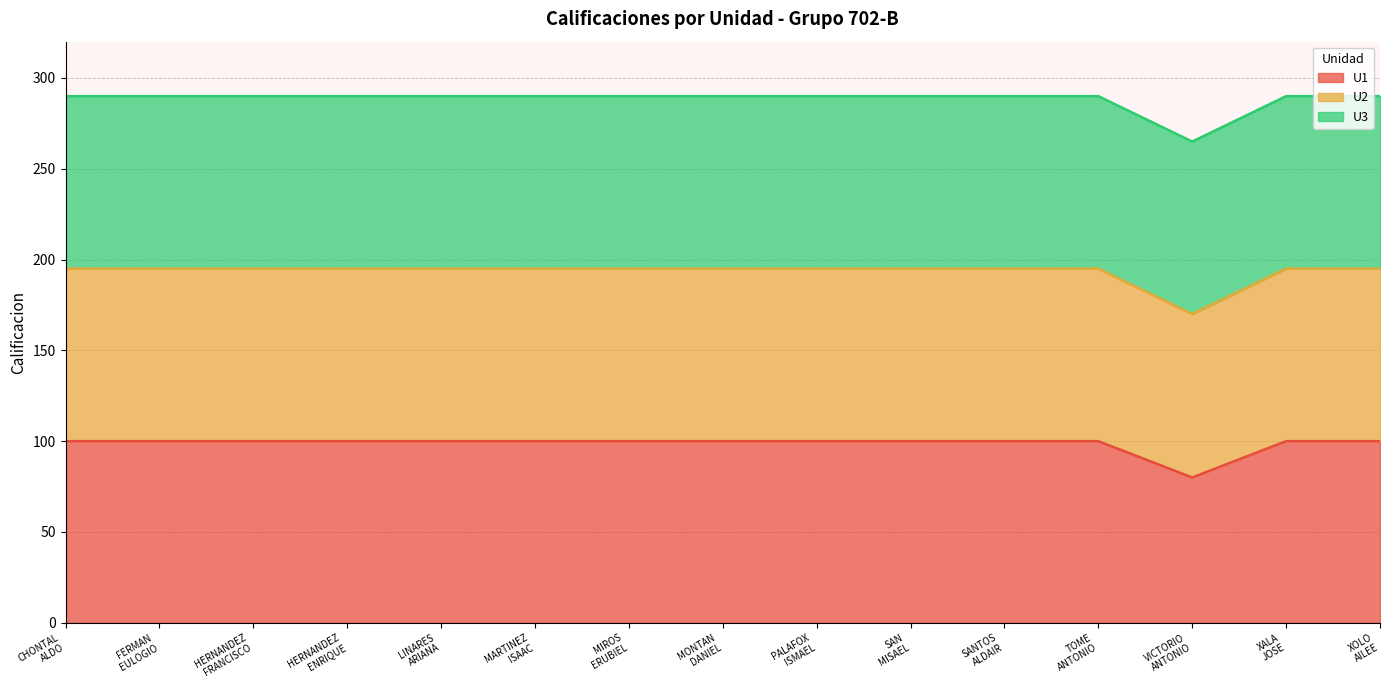

What is the average value of the U1 series?

99